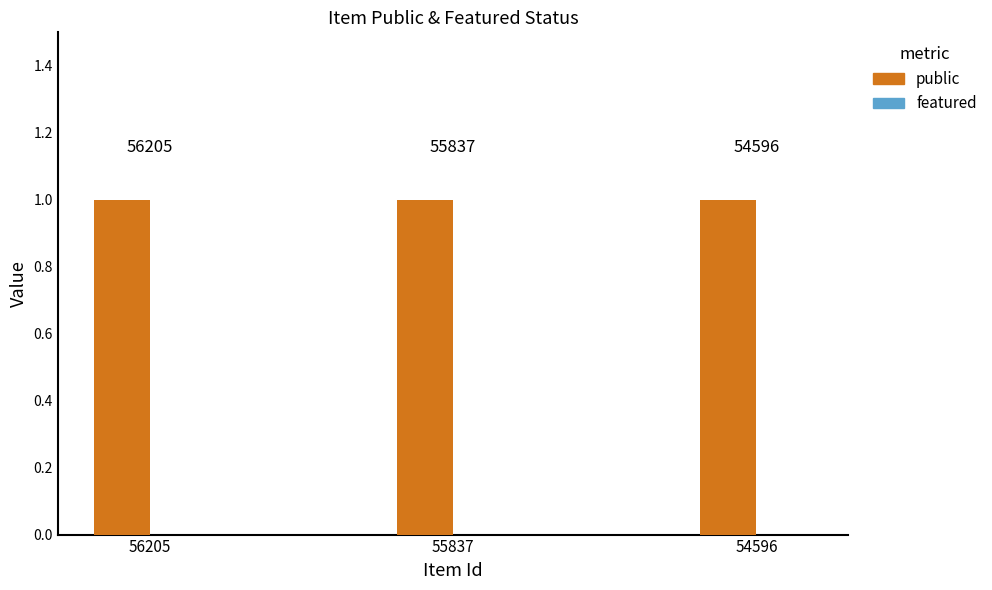

Which series has the widest spread of values?

public